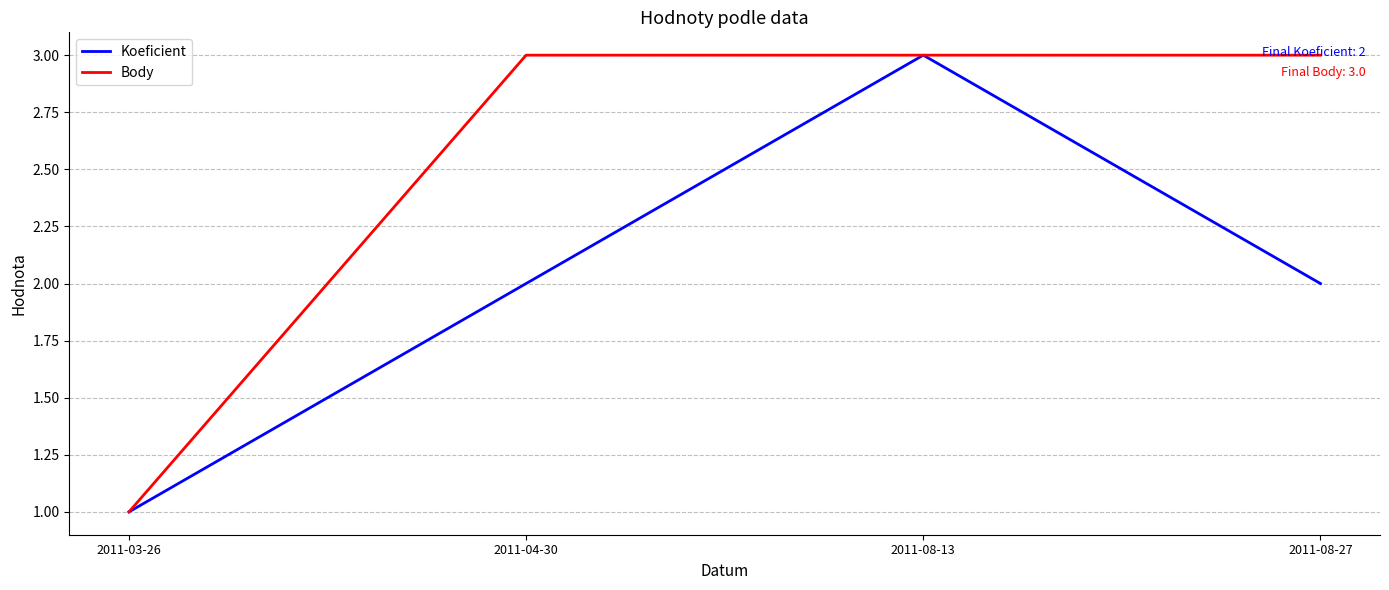

The value of Body at 2011-04-30 is 3. True or false?

True